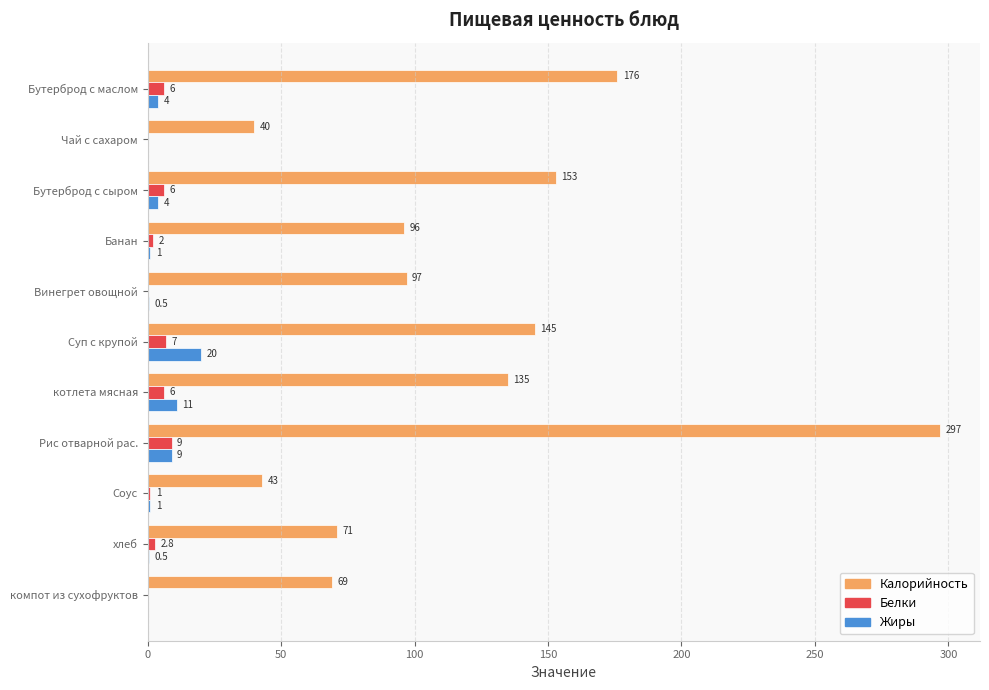

Where is Белки nearest to the value 4?

хлеб